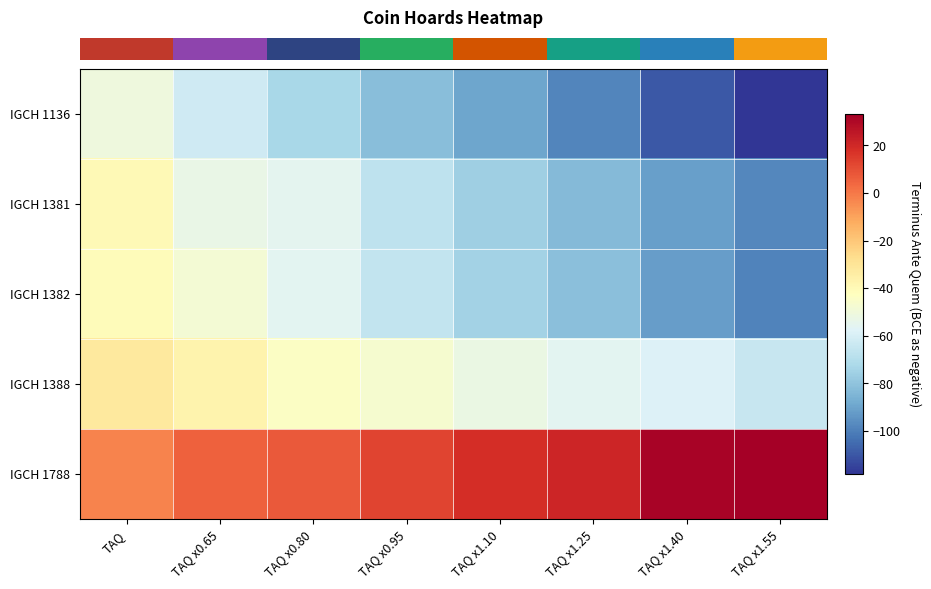

Count the number of data series in this chart.

5